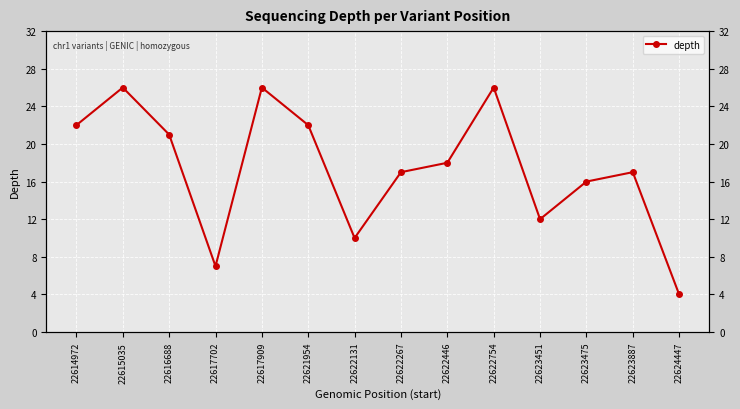

What is the difference between the second highest and minimum values?

22